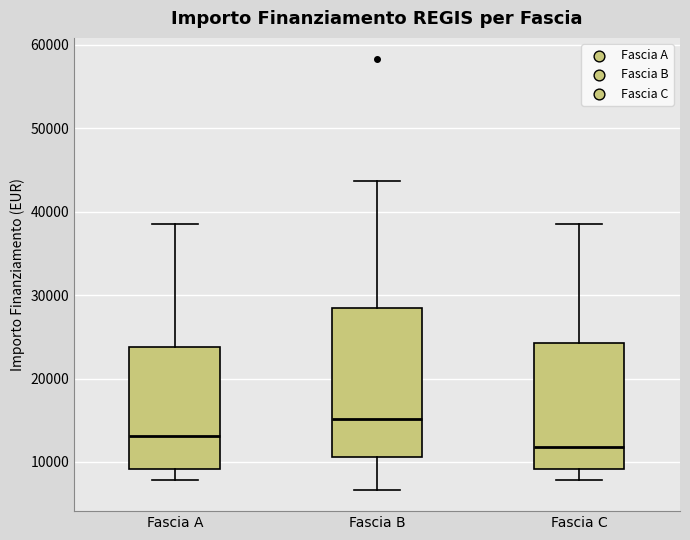

Where is the lower edge of the box for Fascia C on the y-axis? The values are not printed on the chart, so give them approximately, as read against the axis.

9000